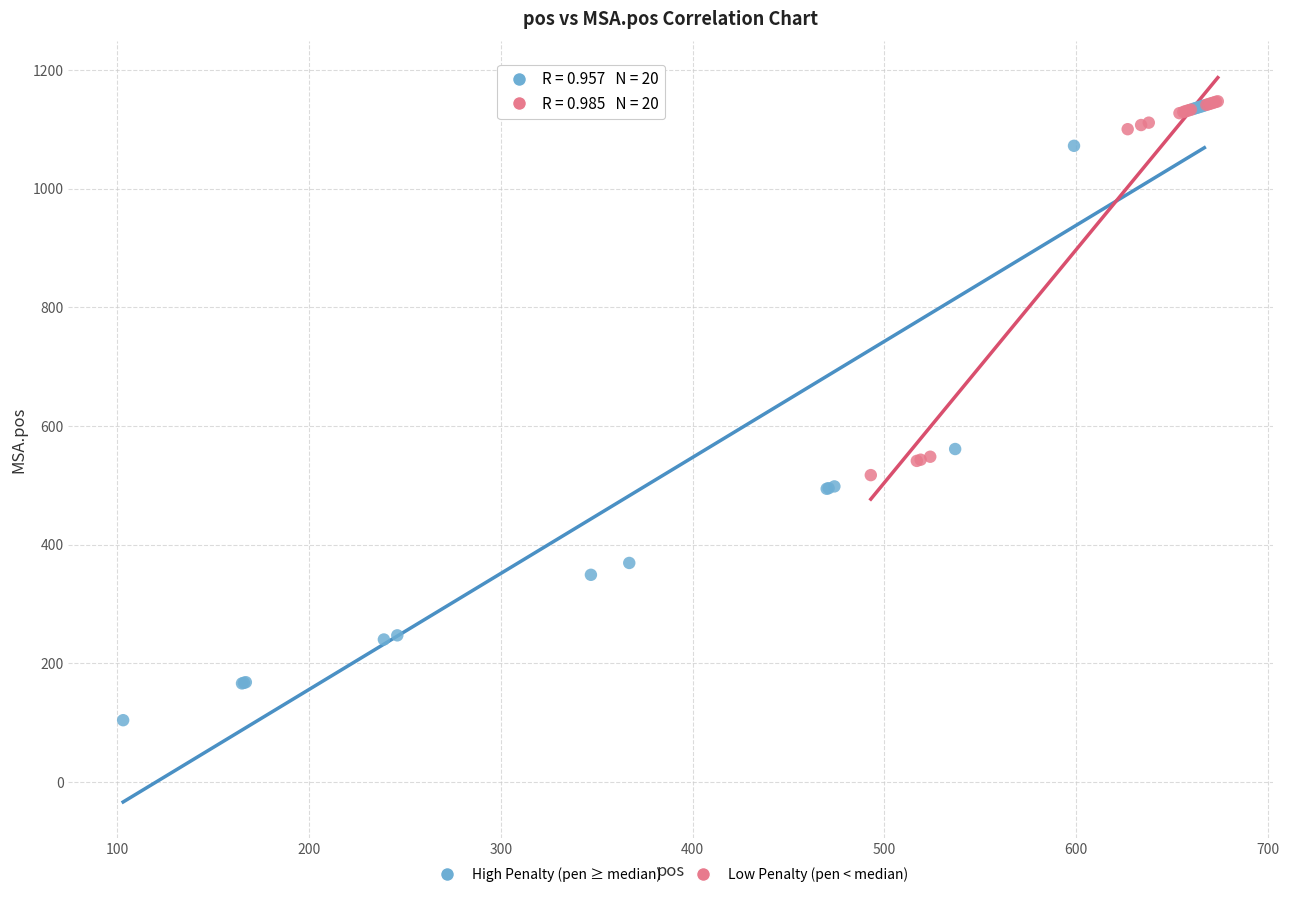

Which series has the largest Y range (max minus min)?

High Penalty (pen ≥ median)